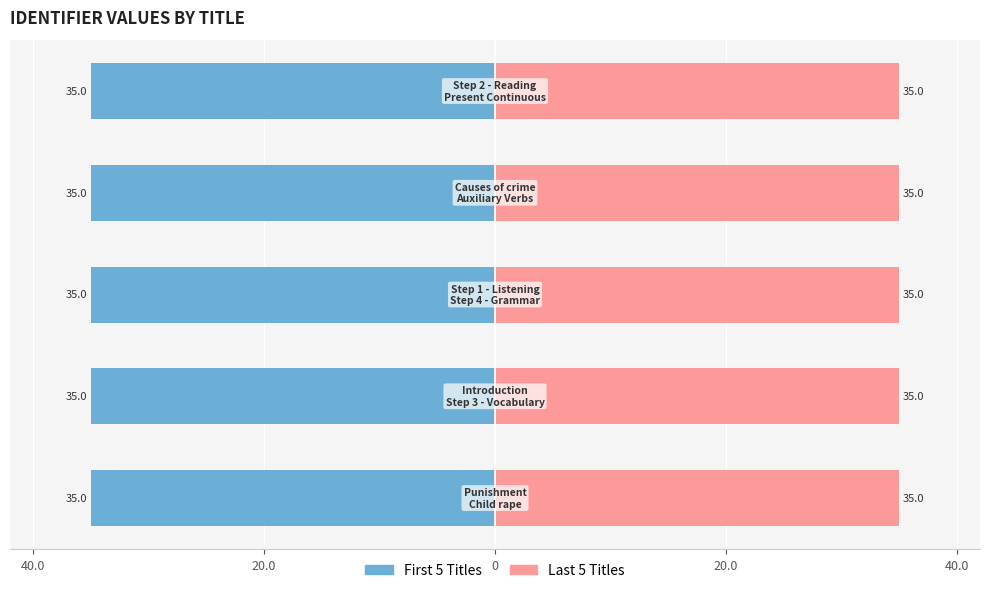

What is the sum of the First 5 Titles values at 20.0 and 40.0?

-70.0